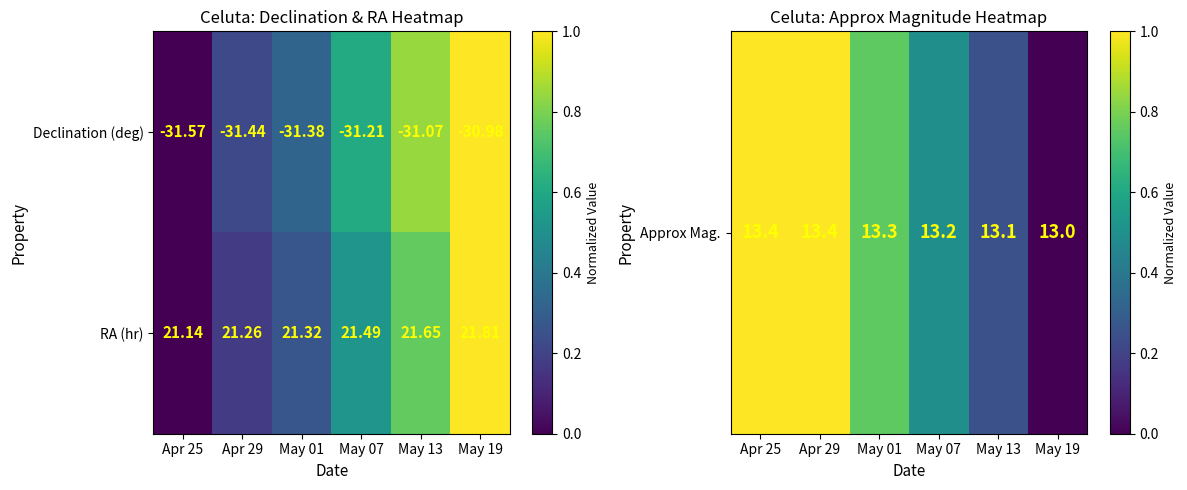

Which series has the largest total across all categories?

RA (hr)